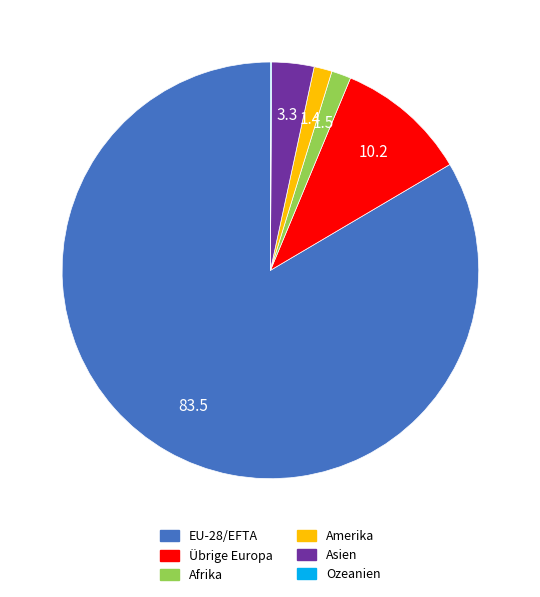

Does any single category account for the majority?

Yes